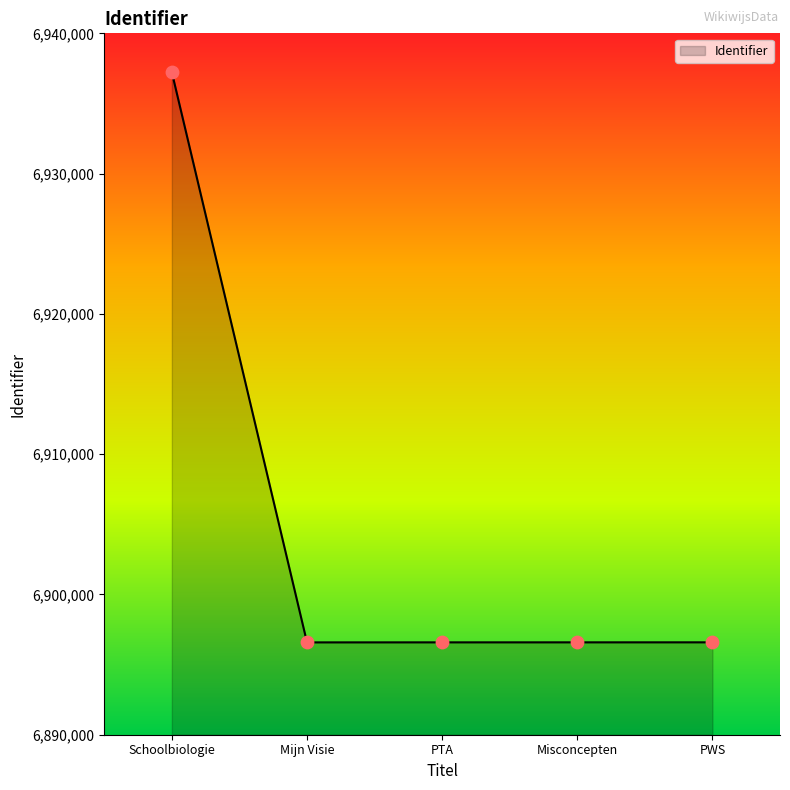

What is the change in value from Mijn Visie to PTA?

+2